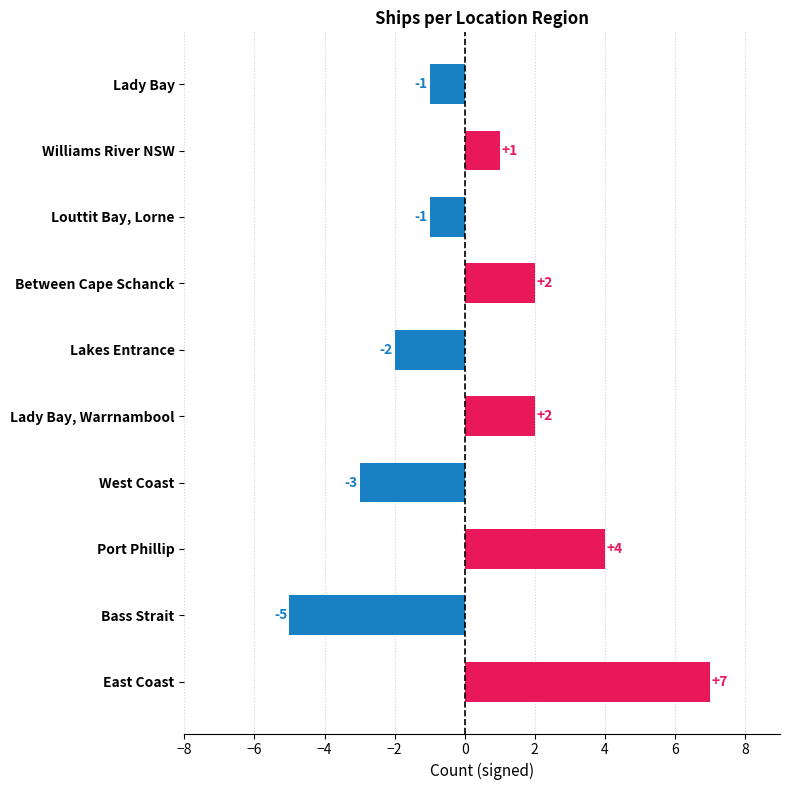

What is the value of the 7th bar from the left?

2